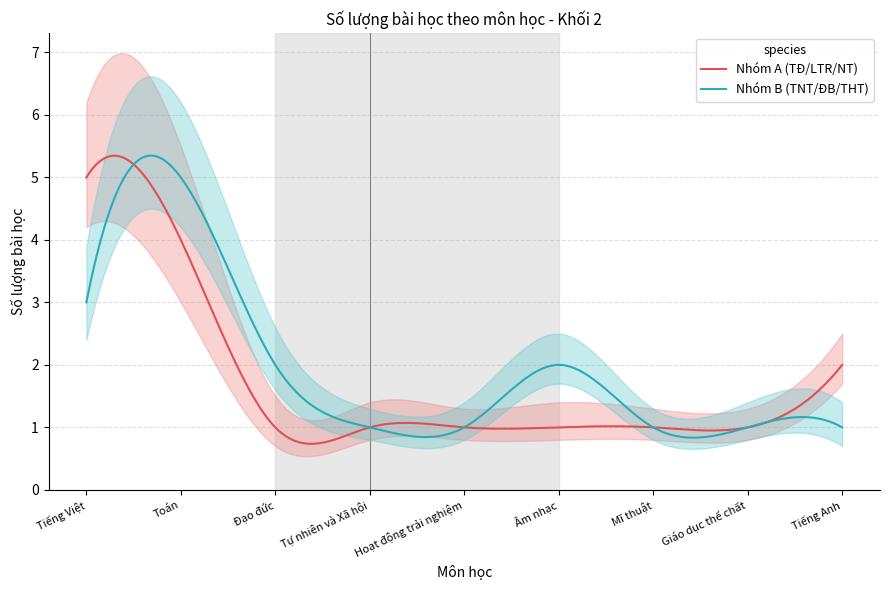

True or false: Toán has more than 1 points higher than both neighbors.

False